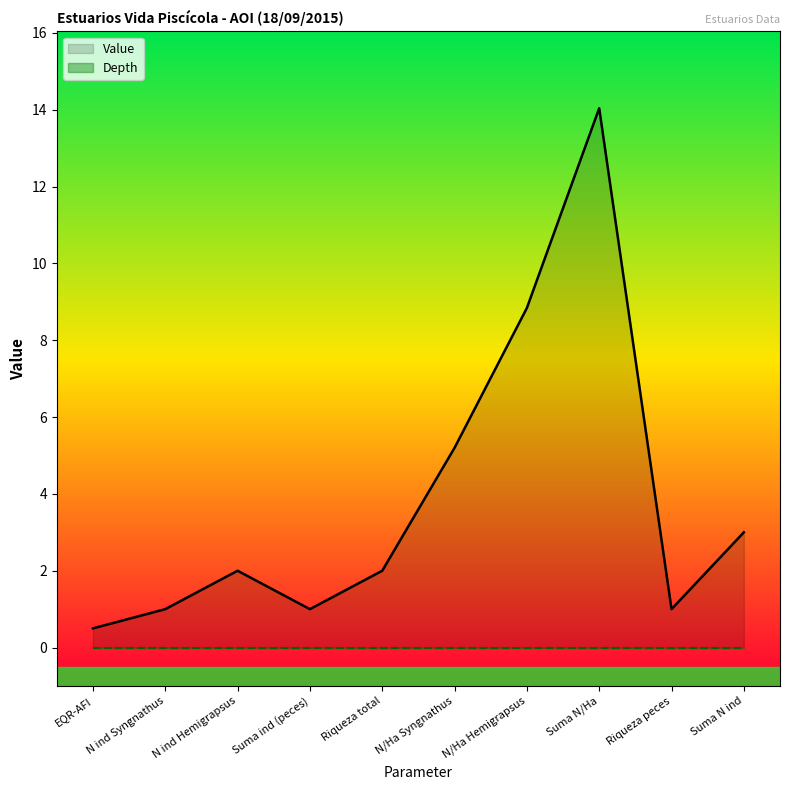

What is the maximum value shown in the chart?

14.0